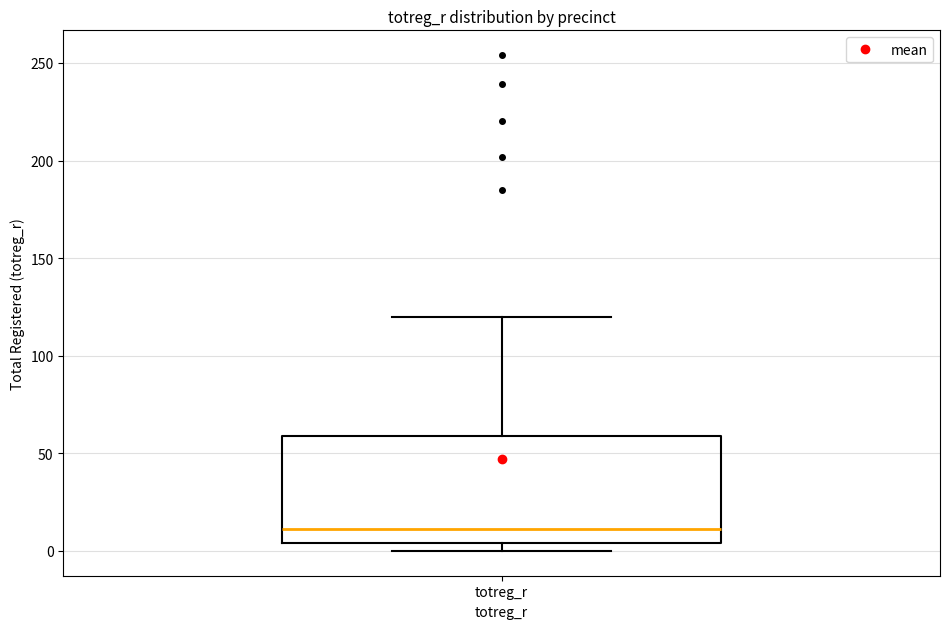

Read this box plot against the y-axis: the position of the median line, the range covered by the box, and the ends of both whiskers. The values are not printed on the chart, so give them approximately, as read against the axis.

median 10, box 5 to 60, whiskers 0 to 120